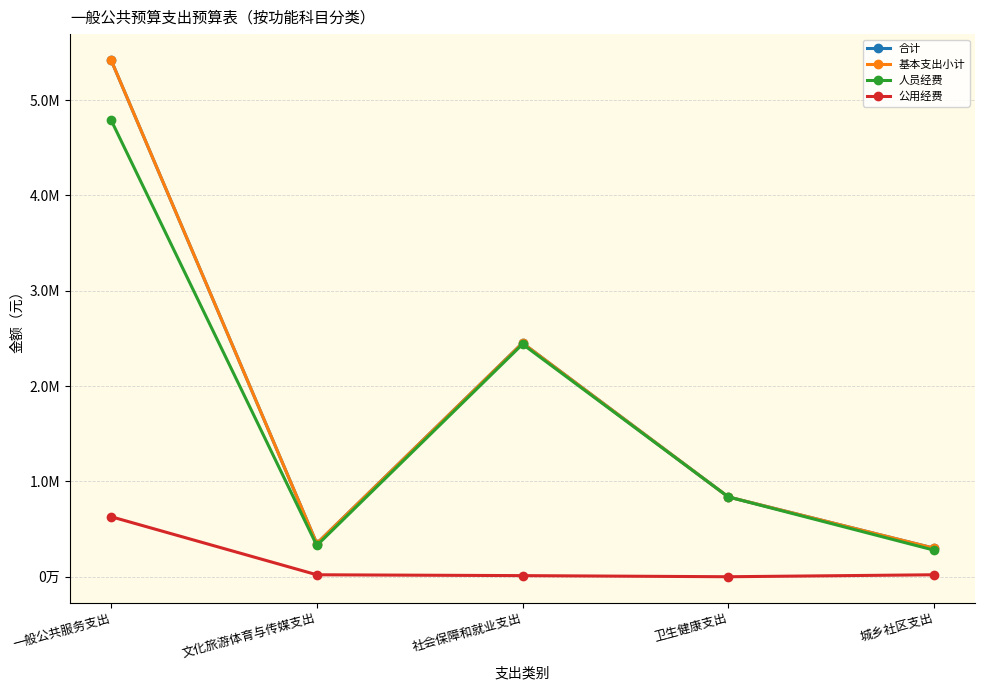

Reading right to left, extract all data points from this chart.

合计: 城乡社区支出=299322.0	卫生健康支出=837241.9	社会保障和就业支出=2451295.0	文化旅游体育与传媒支出=348491.8	一般公共服务支出=5420377.0
基本支出小计: 城乡社区支出=299322.0	卫生健康支出=837241.9	社会保障和就业支出=2451295.0	文化旅游体育与传媒支出=348491.8	一般公共服务支出=5420377.0
人员经费: 城乡社区支出=278722.0	卫生健康支出=837241.9	社会保障和就业支出=2439595.0	文化旅游体育与传媒支出=327891.8	一般公共服务支出=4790677.0
公用经费: 城乡社区支出=20600.0	卫生健康支出=0.0	社会保障和就业支出=11700.0	文化旅游体育与传媒支出=20600.0	一般公共服务支出=629700.0